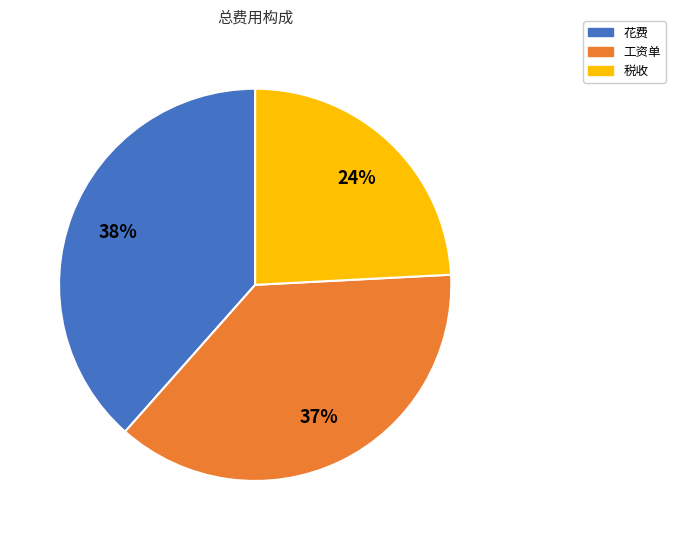

The 税收 slice represents 24% of the pie. True or false?

True